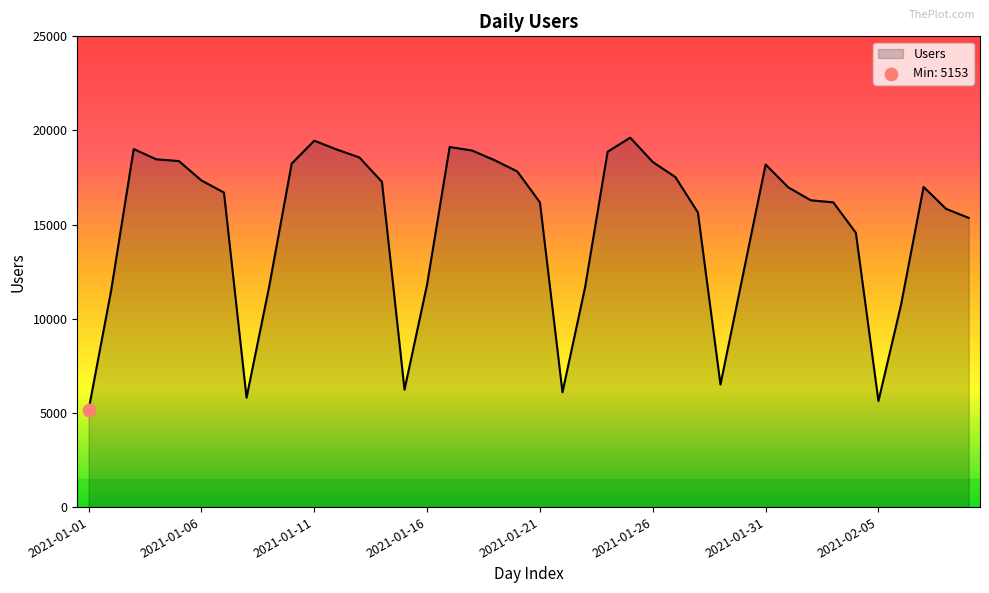

What is the difference between the maximum and minimum values?

14466